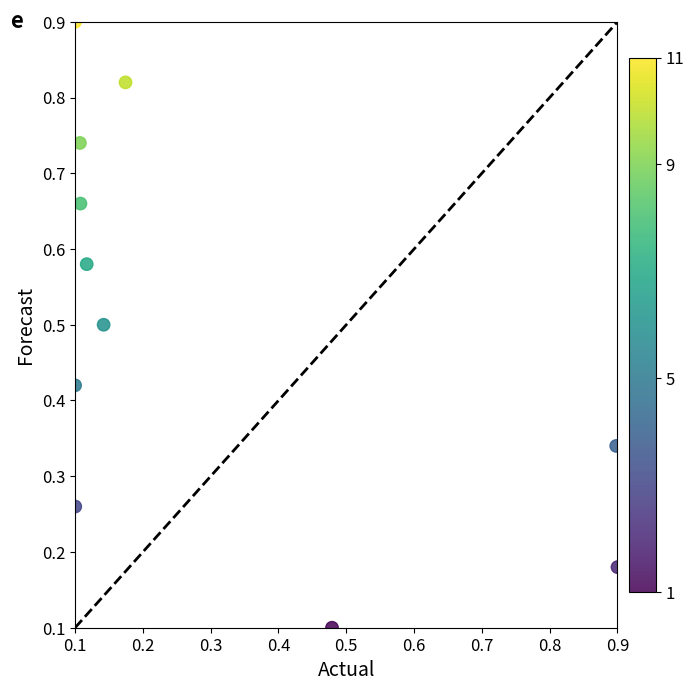

What is the average Y value?

0.5